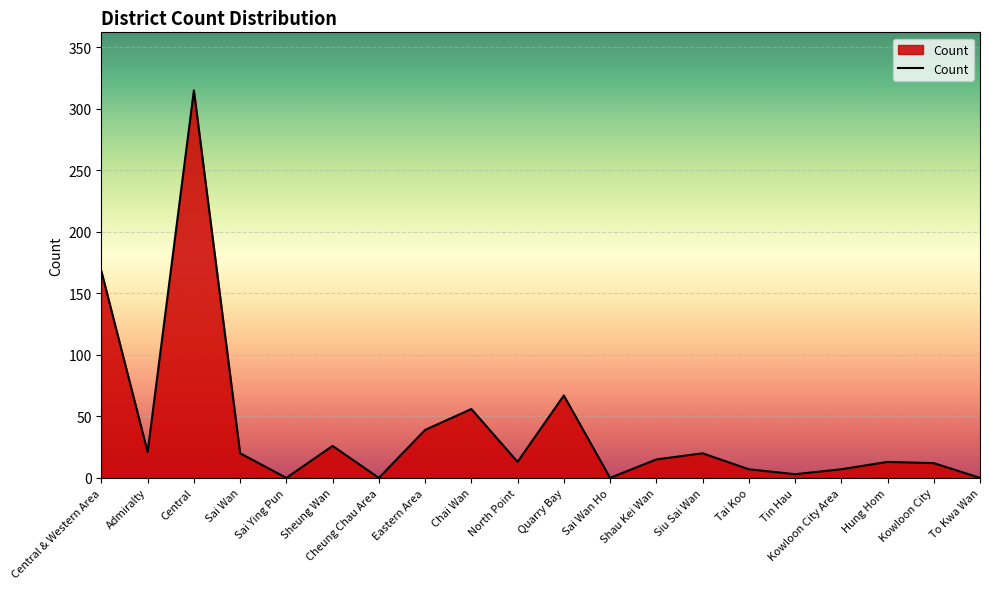

What is the average value?

40